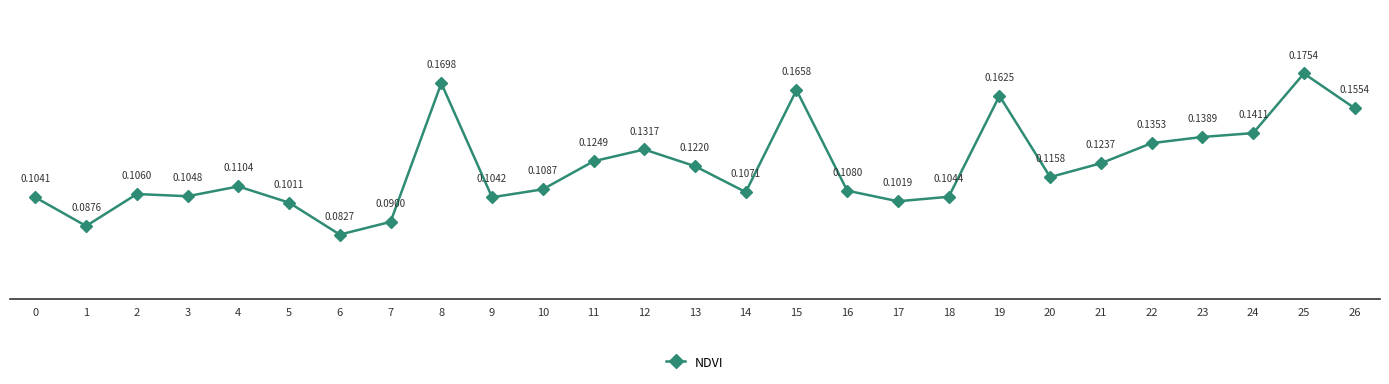

Where is the first local minimum?

1